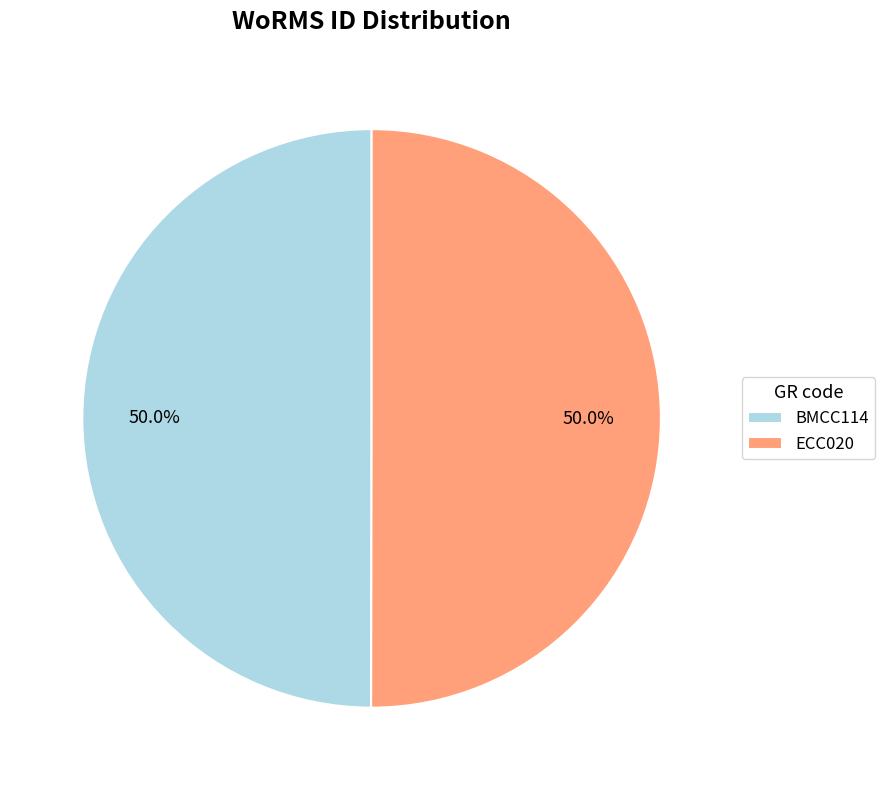

Do ECC020 and BMCC114 together represent more than half of the pie?

Yes